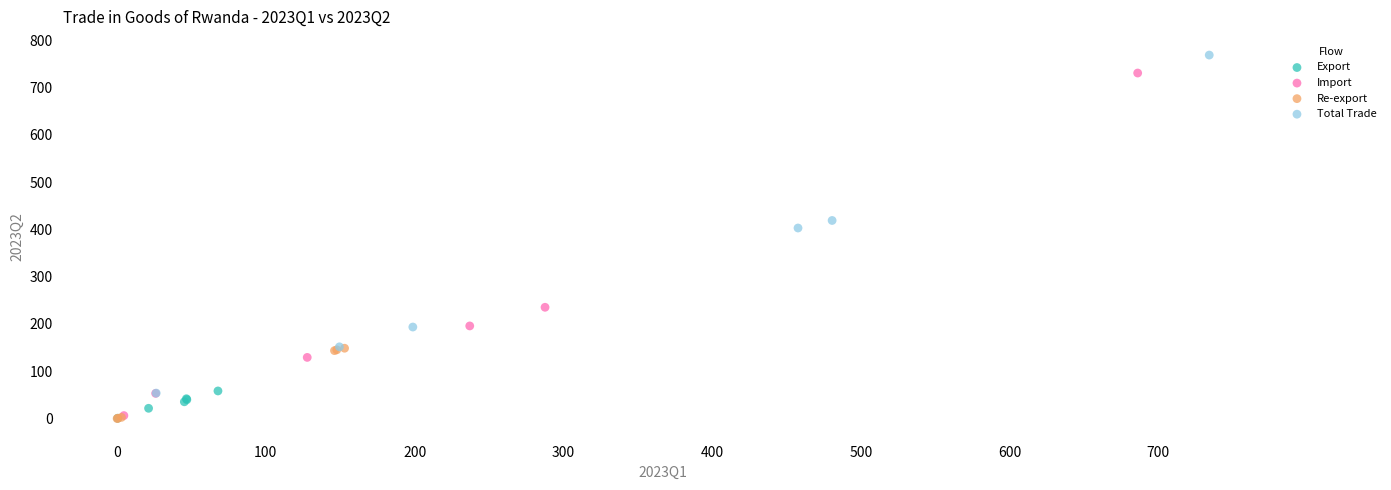

What are all the series names shown in the legend?

Export, Import, Re-export, Total Trade